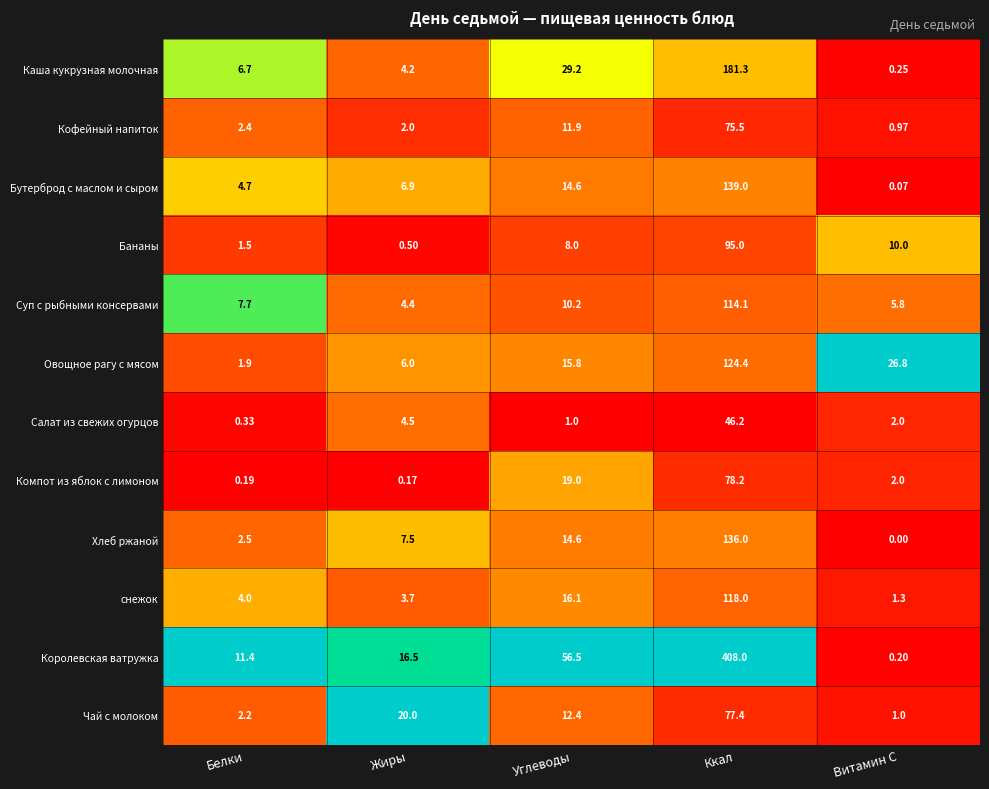

List the series in order of their peak value, lowest first.

Салат из свежих огурцов, Кофейный напиток, Чай с молоком, Компот из яблок с лимоном, Бананы, Суп с рыбными консервами, снежок, Овощное рагу с мясом, Хлеб ржаной, Бутерброд с маслом и сыром, Каша кукрузная молочная, Королевская ватружка